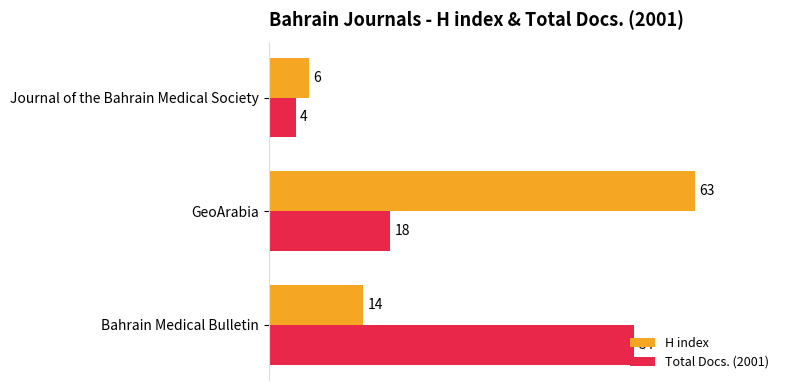

What is the spread (max minus min) of values at Bahrain Medical Bulletin?

40